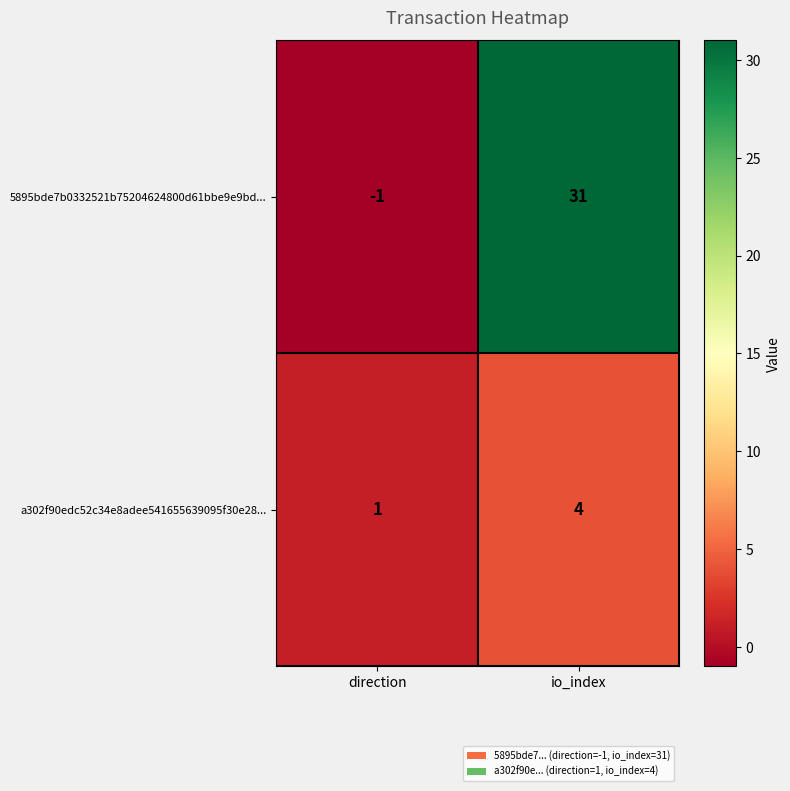

How many data points does each series have?

2